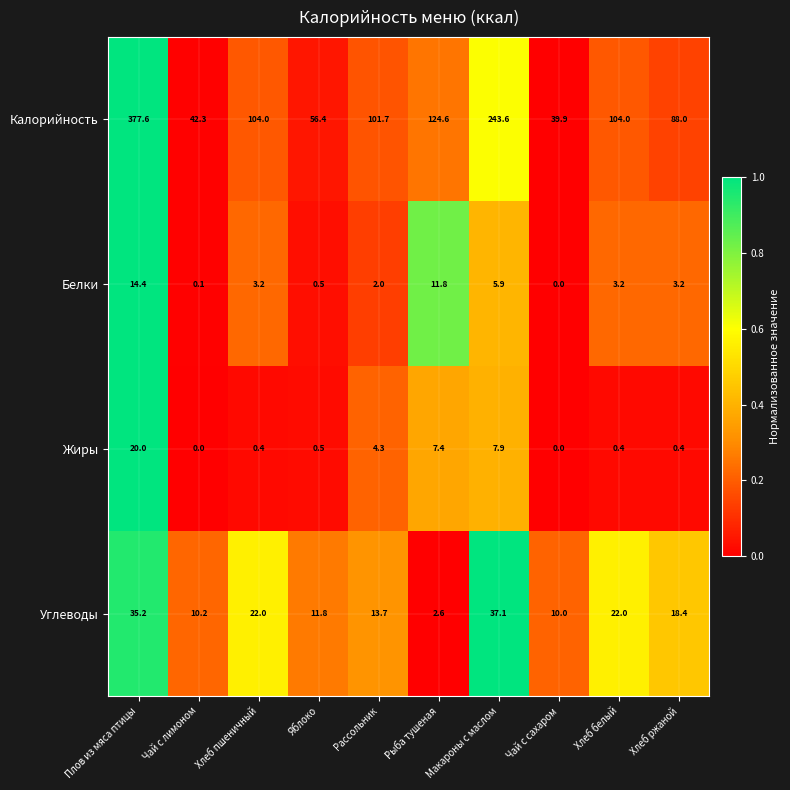

What is the sum of the Белки values at Макароны с маслом and Рассольник?

7.9